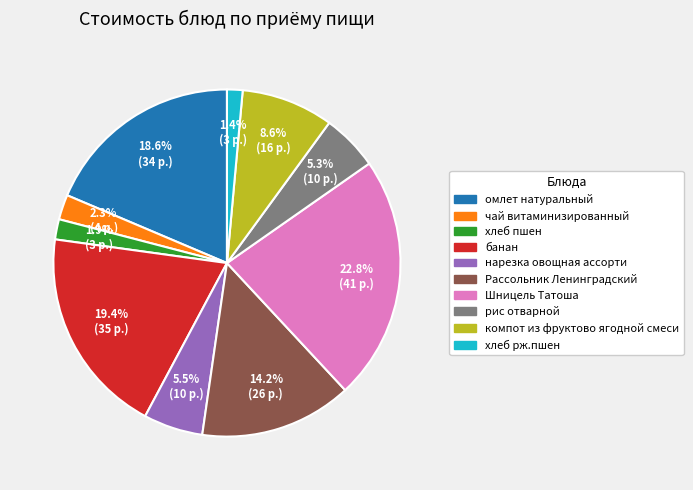

What percentage is the рис отварной slice, to the nearest percent?

5%